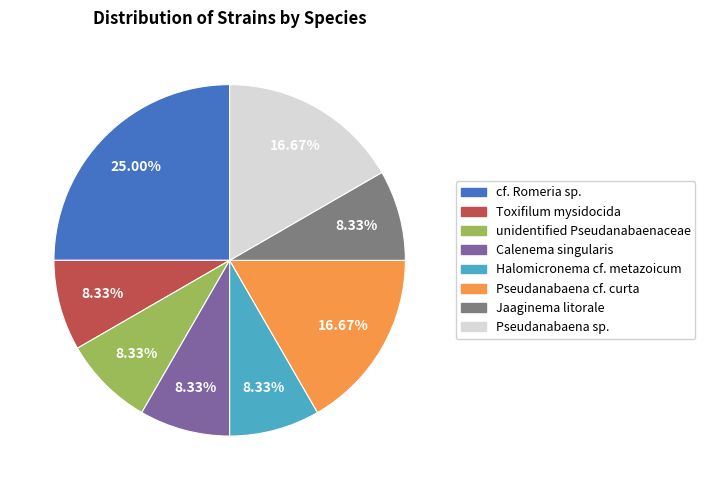

Is there any slice that represents more than half of the pie?

No